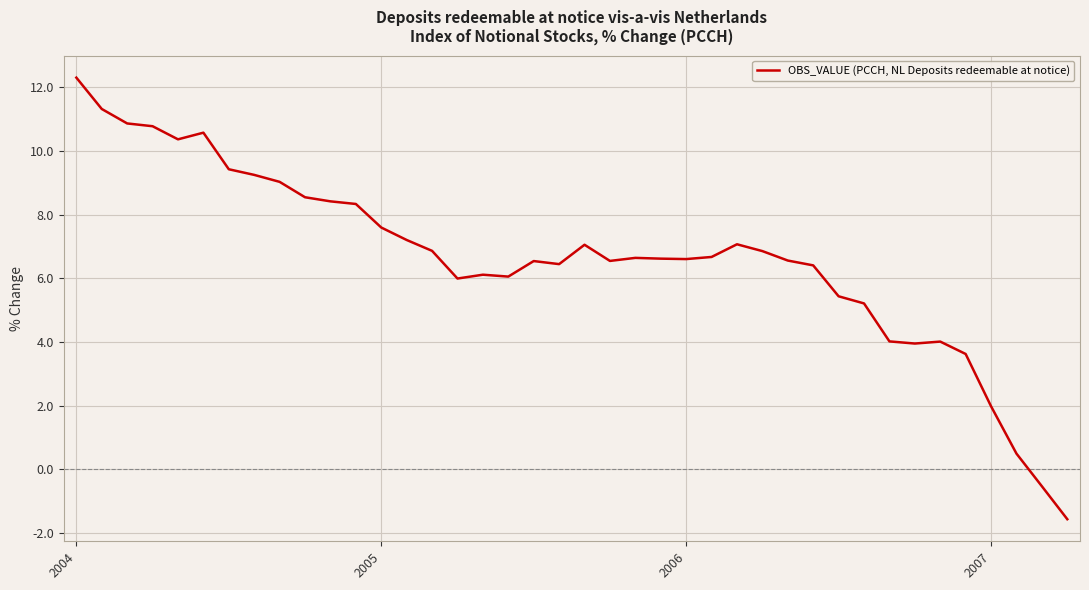

What is the smallest value displayed?

-1.6